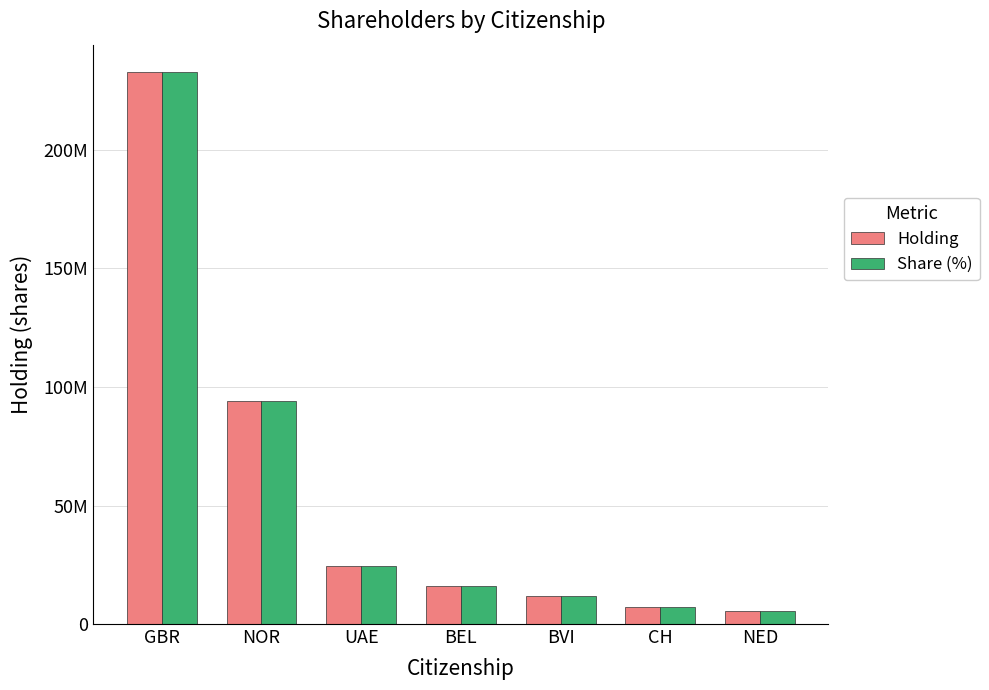

Read the Share (%) value at UAE.

24539224.4